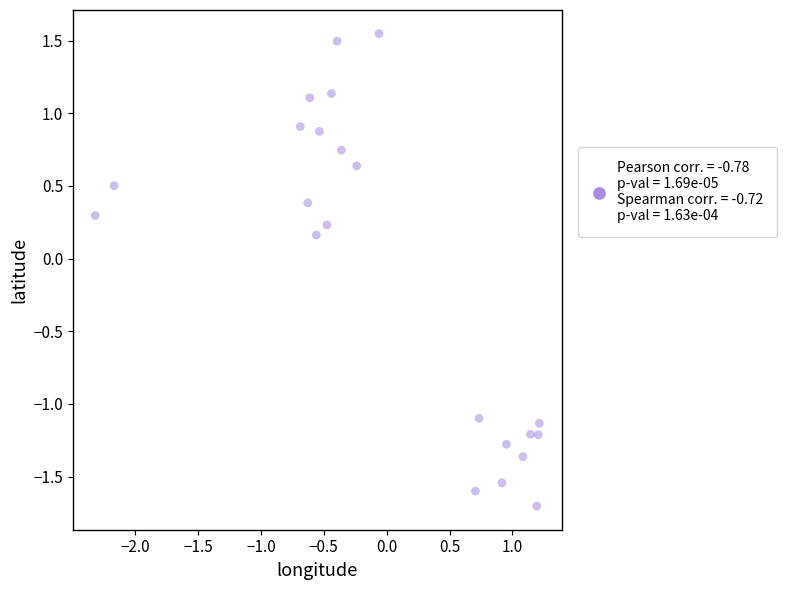

What is the range of X values (max minus min)?

3.5